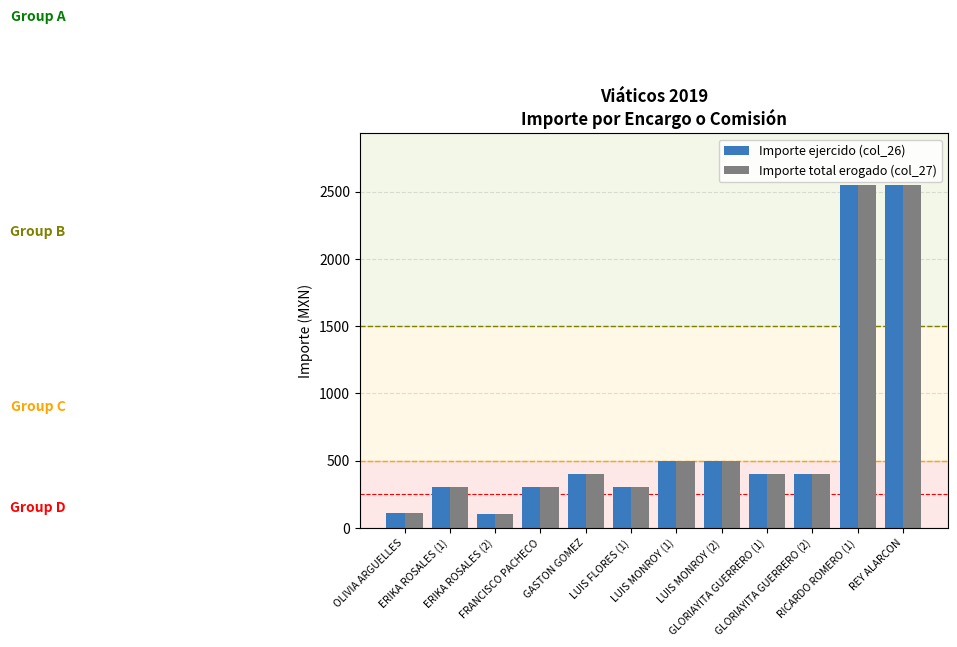

What is the value of the Importe total erogado (col_27) bar at the 1st from the left?

111